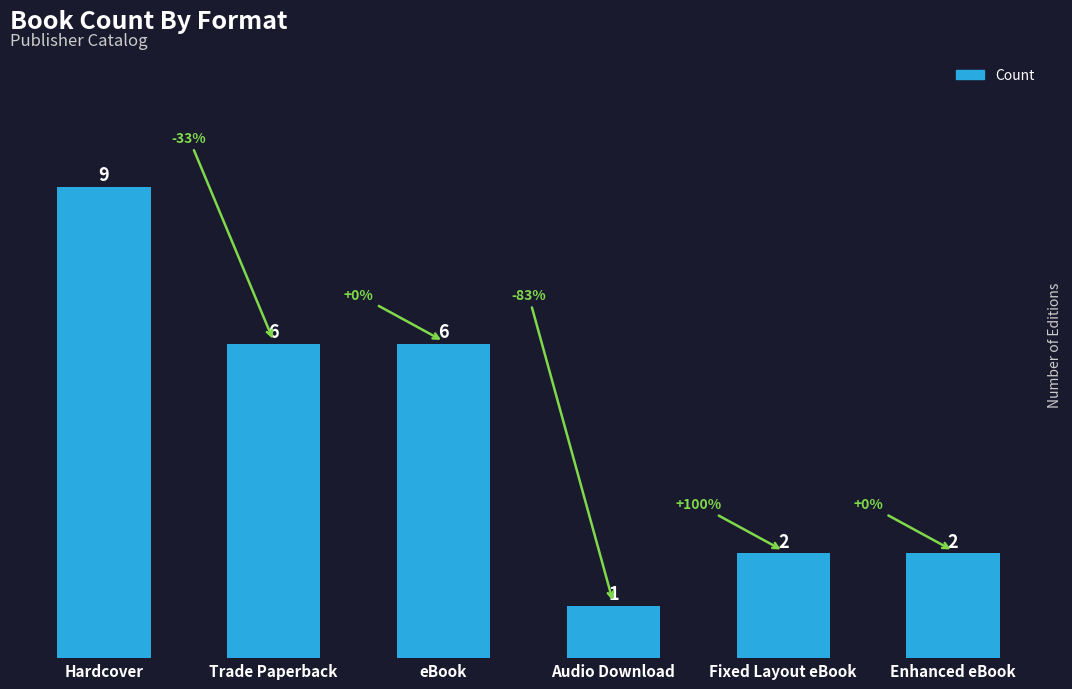

What position from the left is Enhanced eBook?

6